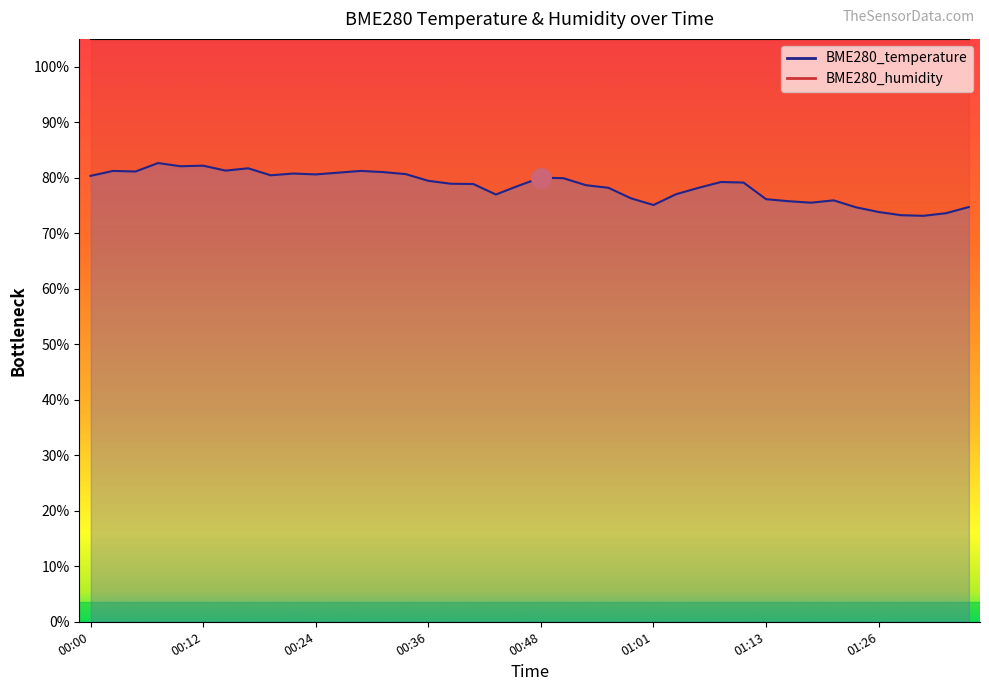

How many values exceed 79?

20